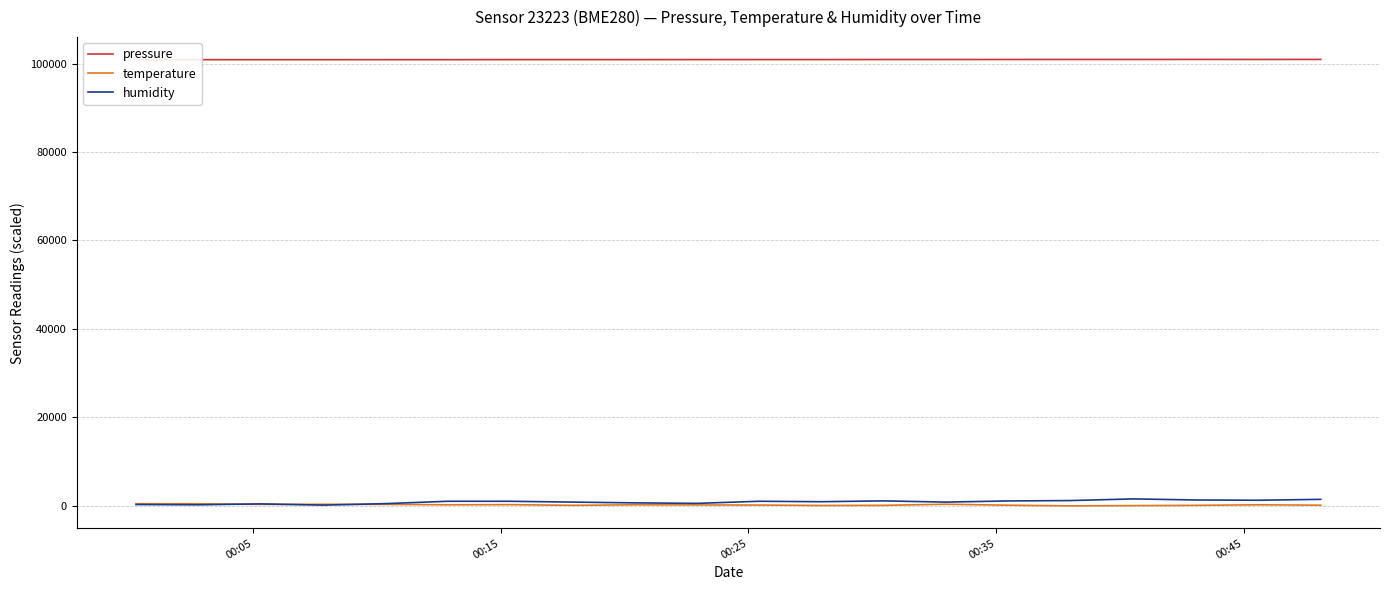

Which series has the largest range (max minus min)?

humidity